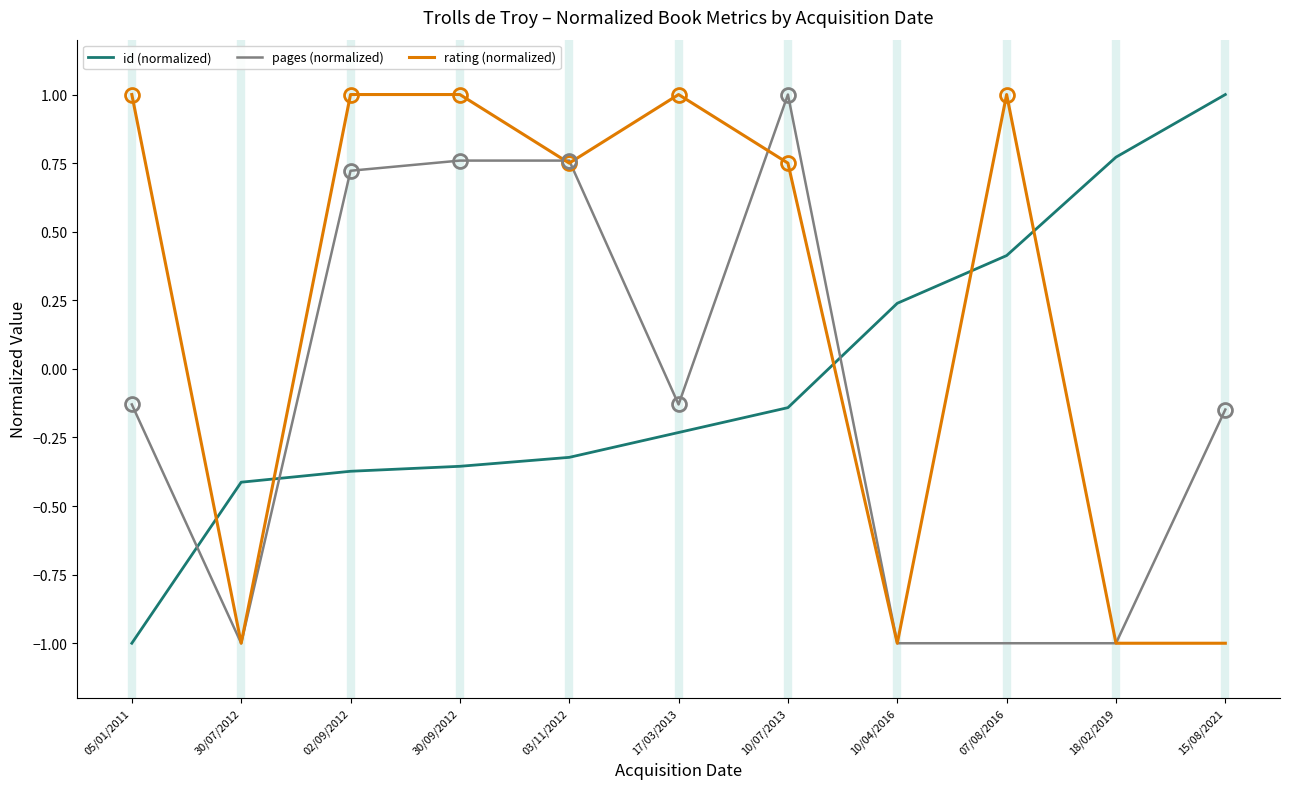

Between which two adjacent categories do rating (normalized) and id (normalized) first intersect?

05/01/2011 and 30/07/2012